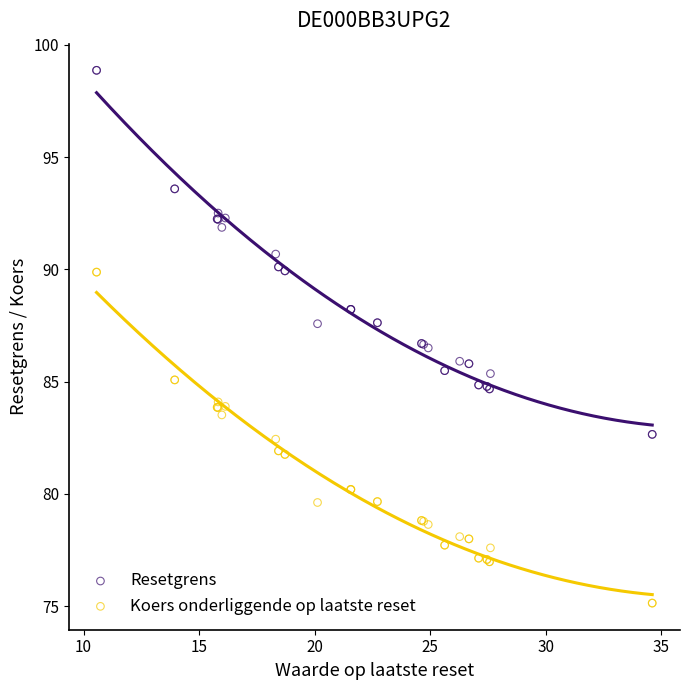

Which series contains the lowest Y value?

Koers onderliggende op laatste reset